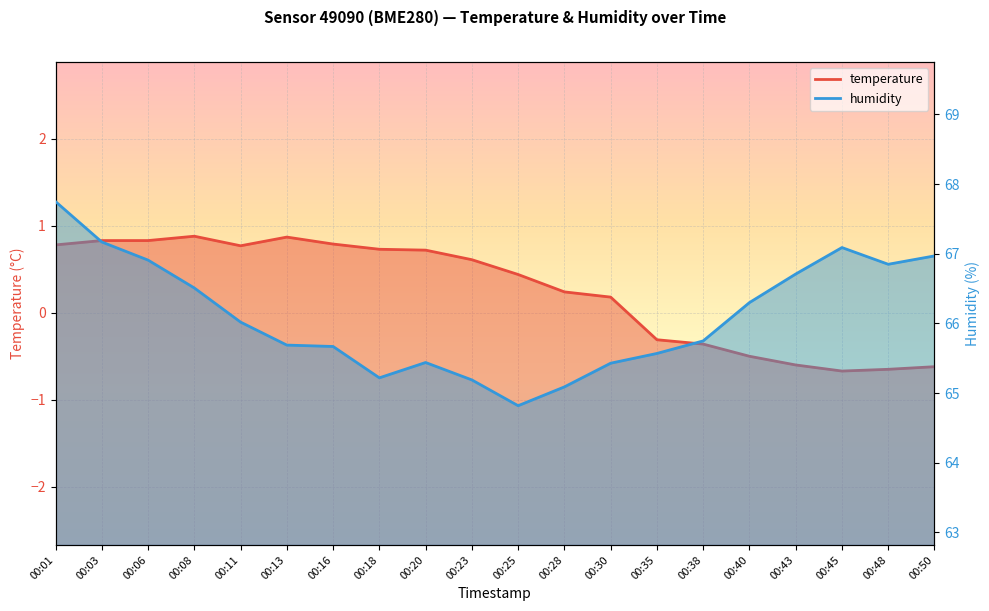

What are all the series names shown in the legend?

temperature, humidity